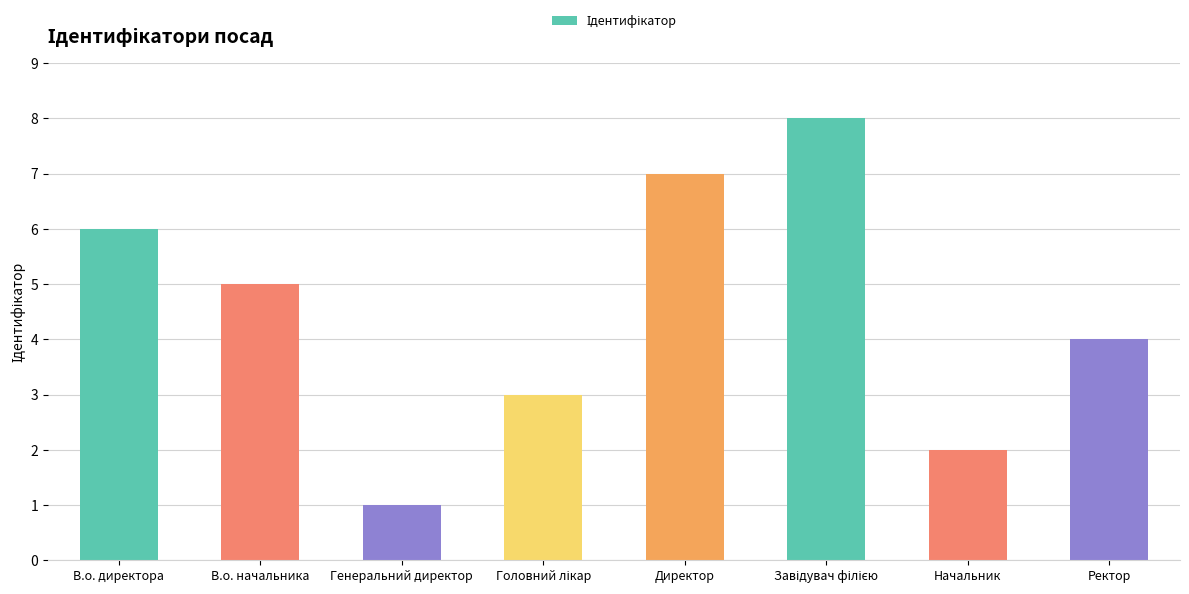

What is the value of the 6th bar from the left?

8